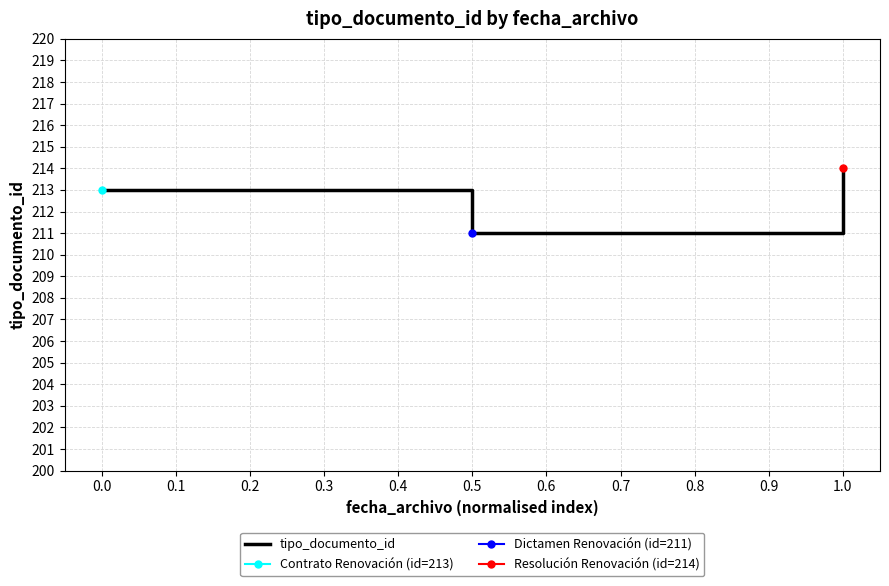

How many lines are shown in the chart?

1